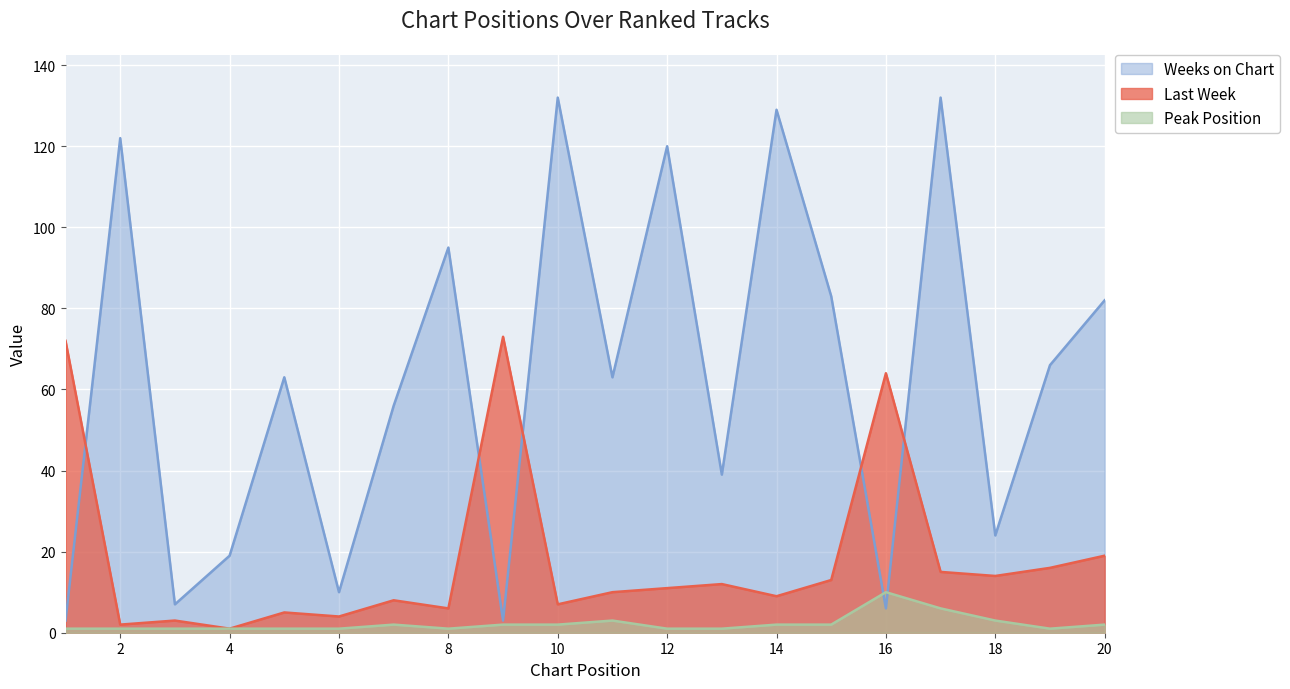

Is the value of Last Week at 8 greater than the value of Weeks on Chart at 11?

No